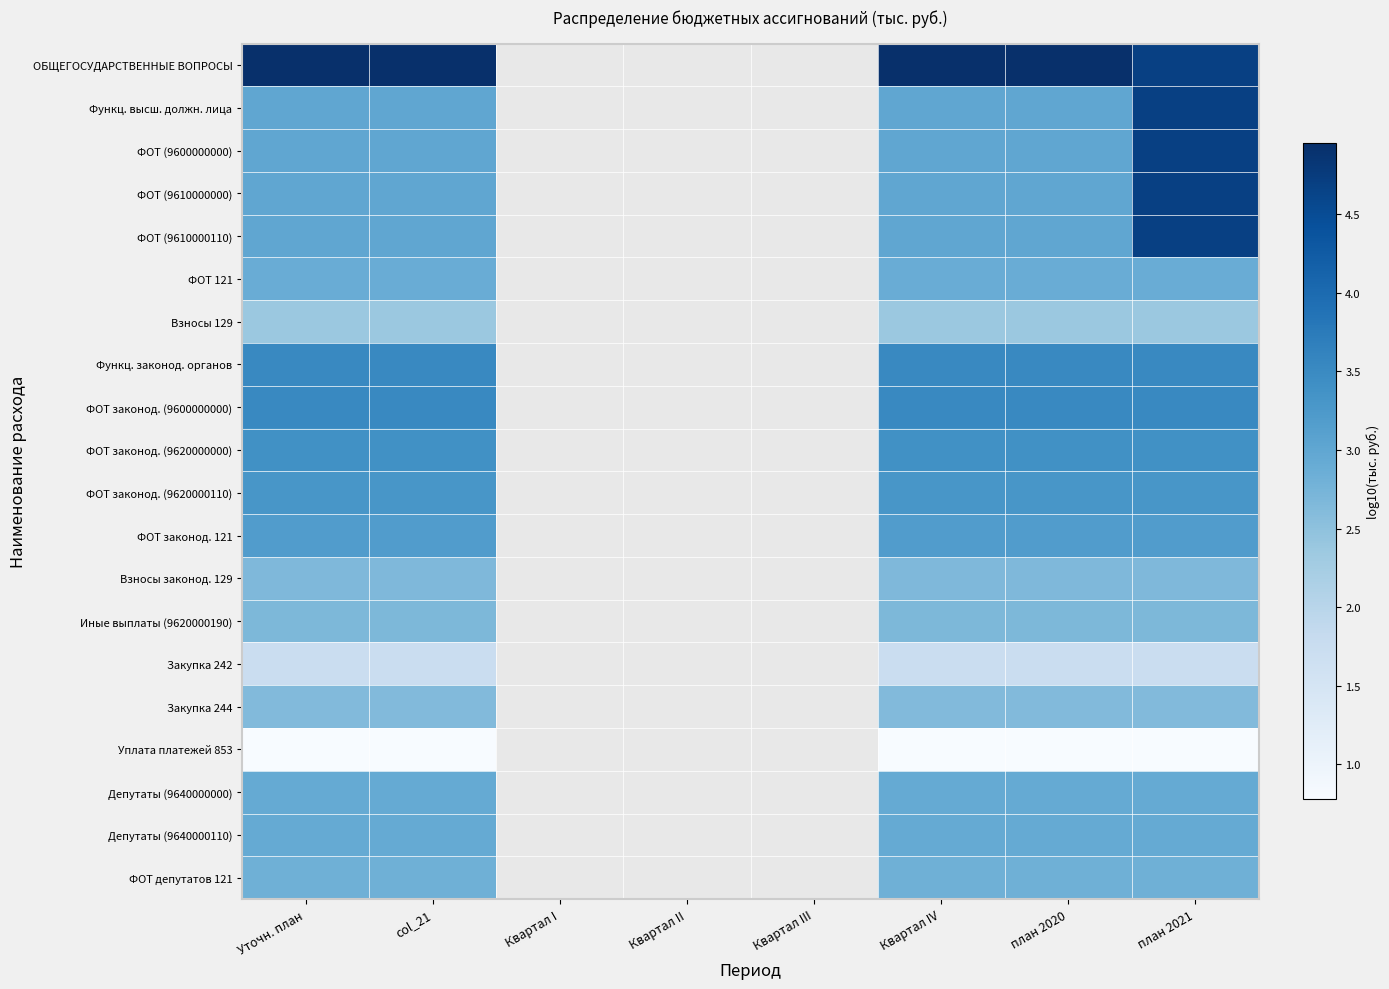

Which series changed the most between Уточн. план and Квартал IV?

ОБЩЕГОСУДАРСТВЕННЫЕ ВОПРОСЫ